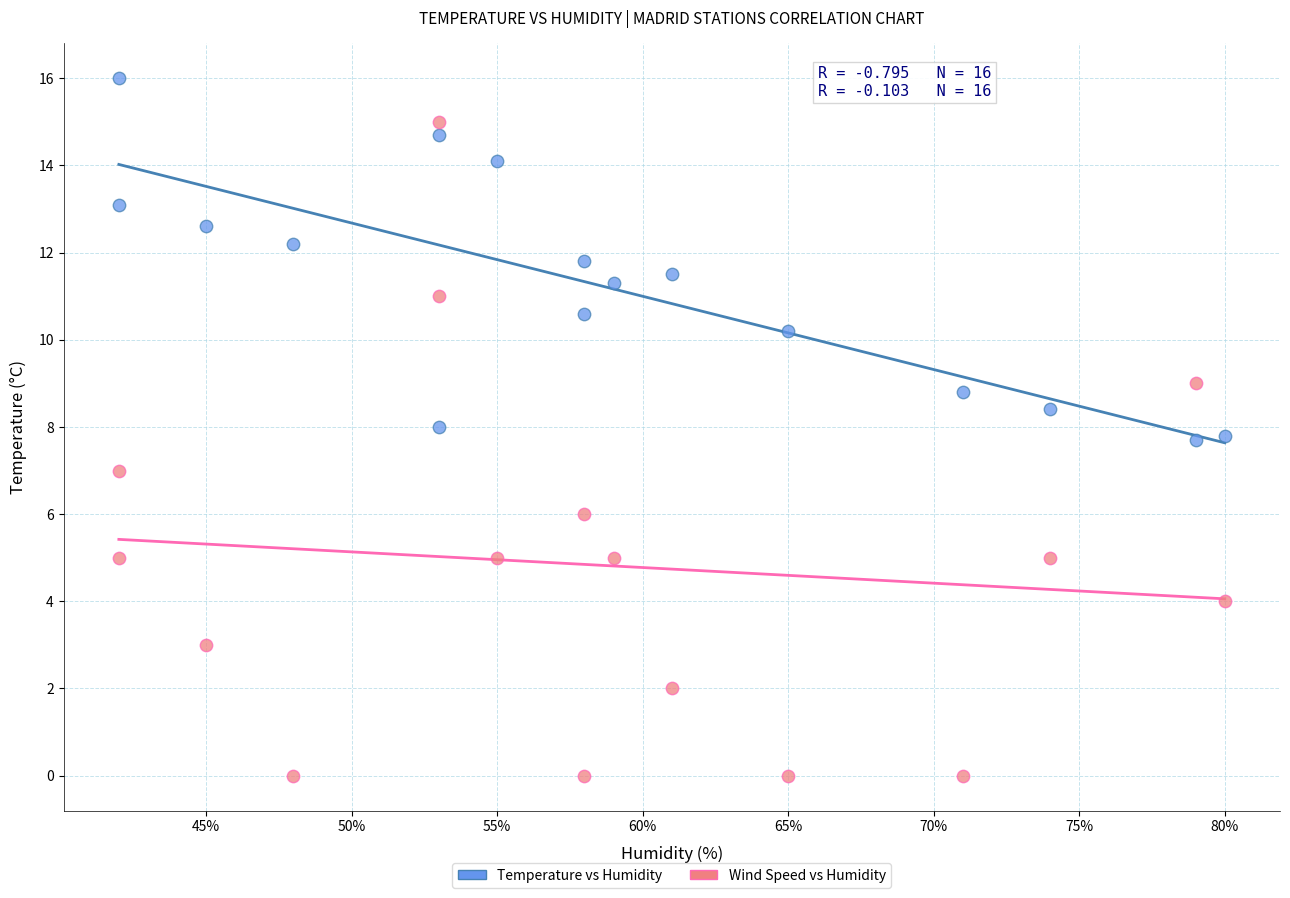

Which series contains the highest Y value?

Temperature vs Humidity